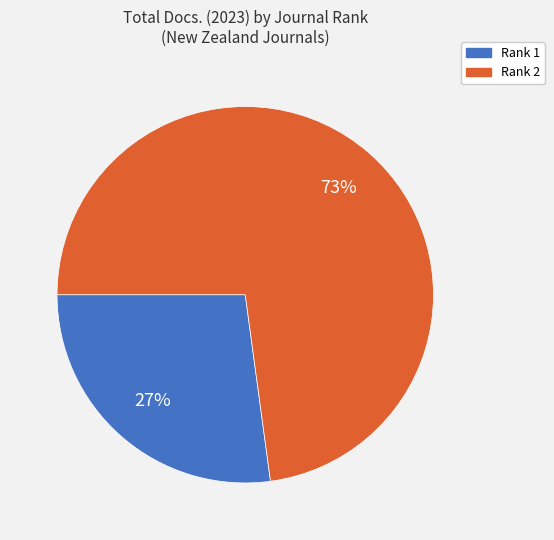

To the nearest percent, what is the average slice percentage?

50%